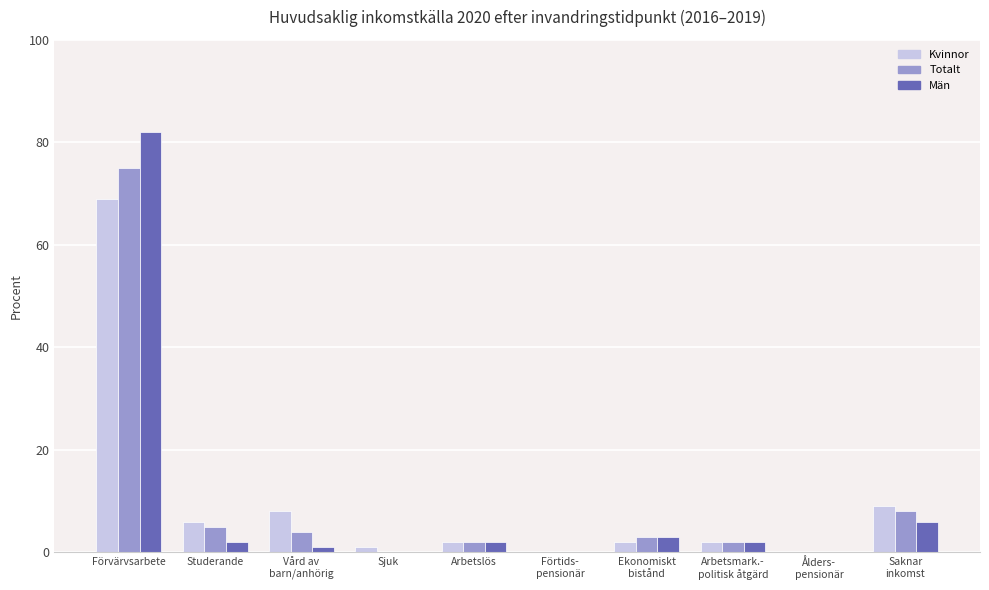

How many data points does each series have?

10